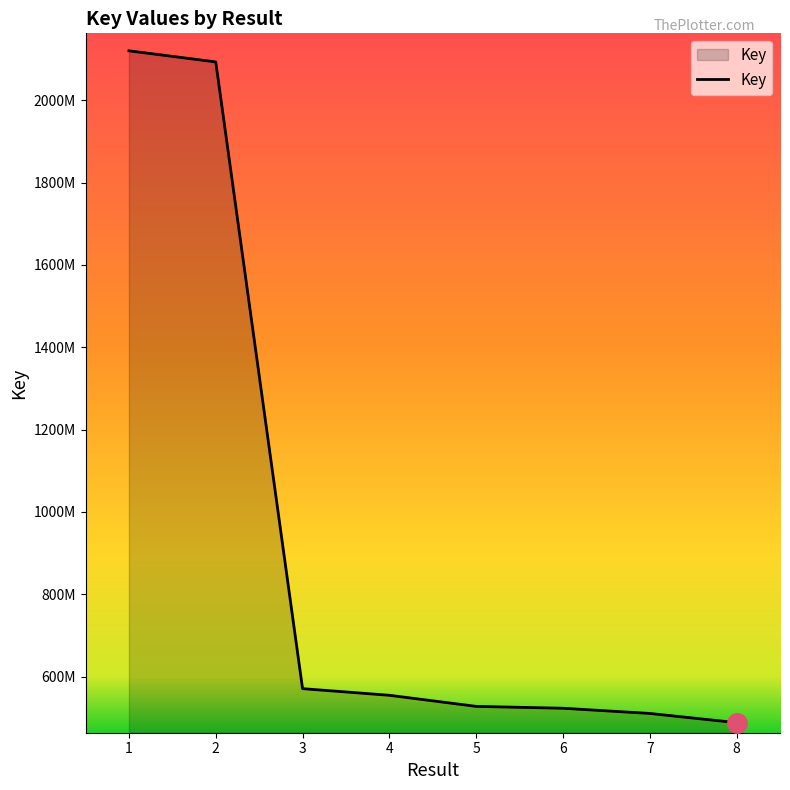

Where is the data nearest to the value 1304155925?

3